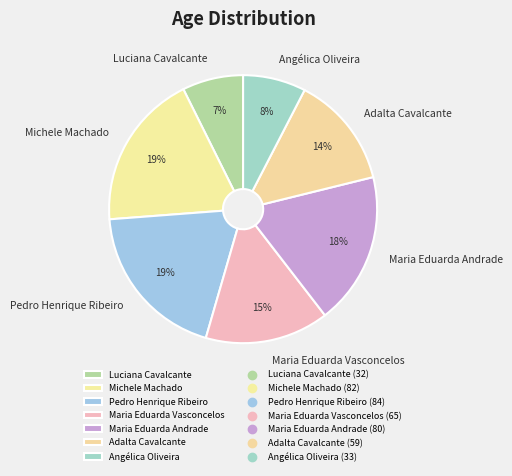

Does Pedro Henrique Ribeiro represent more than half of the total?

No